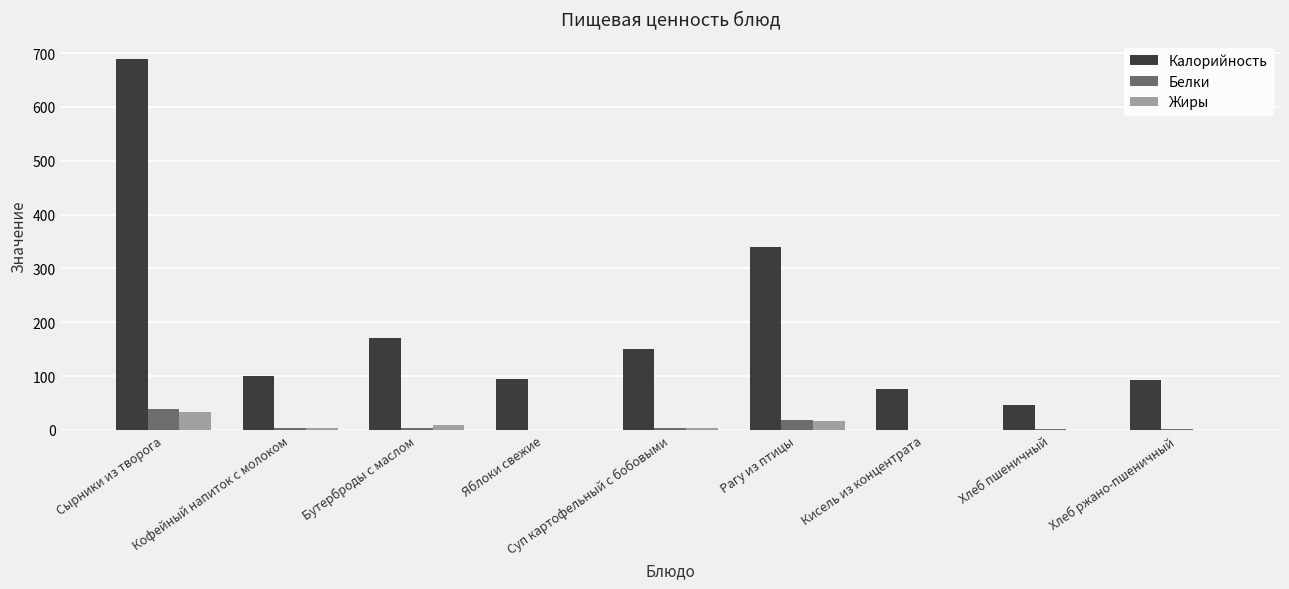

Which series has the largest total across all categories?

Калорийность